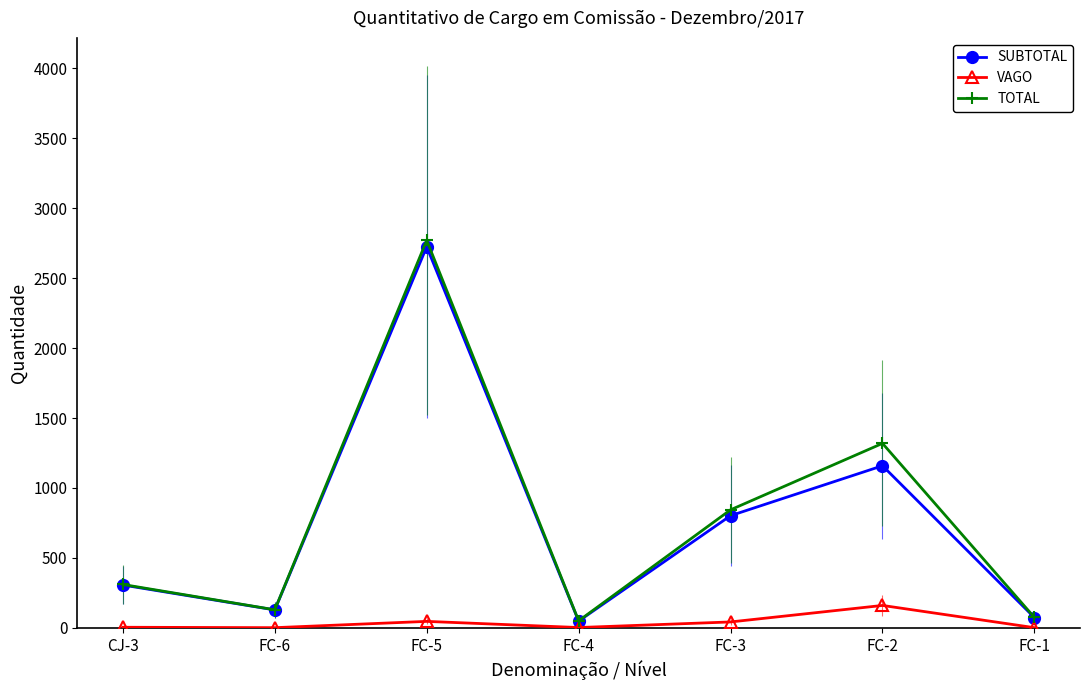

Reading left to right, list all the values displayed in this chart.

SUBTOTAL: CJ-3=306	FC-6=128	FC-5=2725	FC-4=48	FC-3=802	FC-2=1159	FC-1=73
VAGO: CJ-3=4	FC-6=1	FC-5=46	FC-4=2	FC-3=42	FC-2=160	FC-1=1
TOTAL: CJ-3=310	FC-6=129	FC-5=2771	FC-4=50	FC-3=844	FC-2=1319	FC-1=74